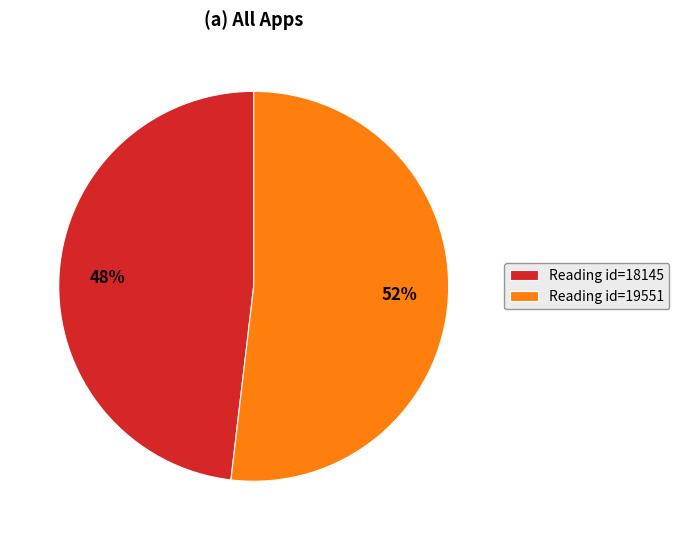

Is it true that Reading id=19551 is 52% of the pie?

True